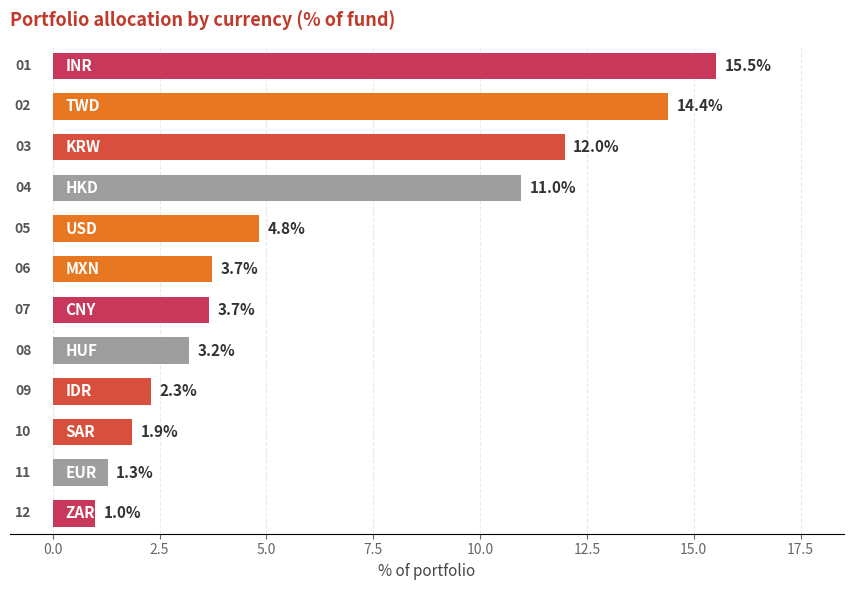

What is the sum of all values?

74.7